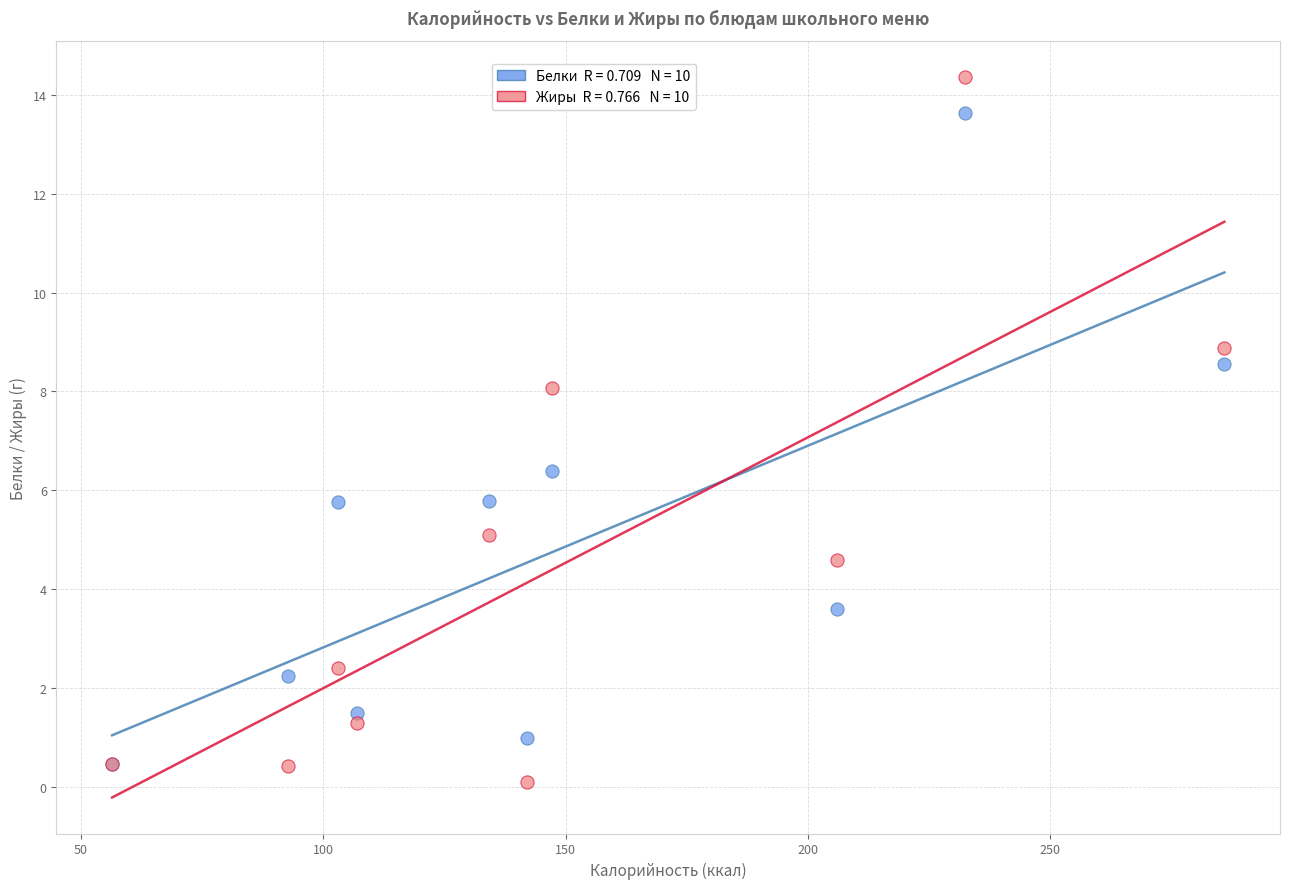

Across all series, what Y value is closest to 7?

6.4